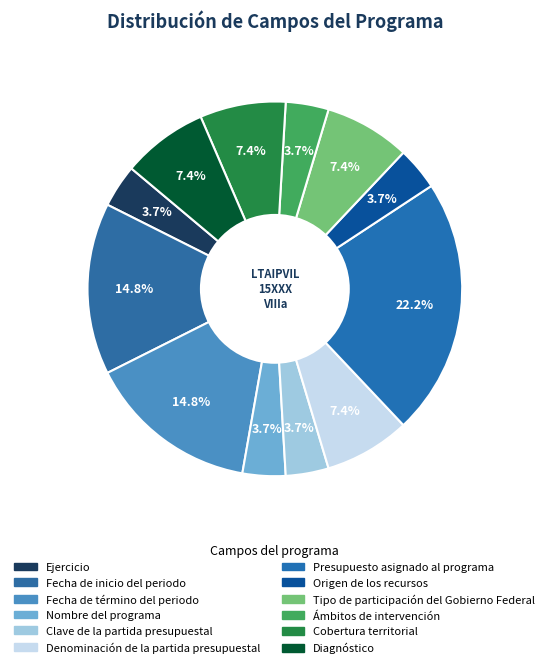

Count the number of slices in the pie.

12